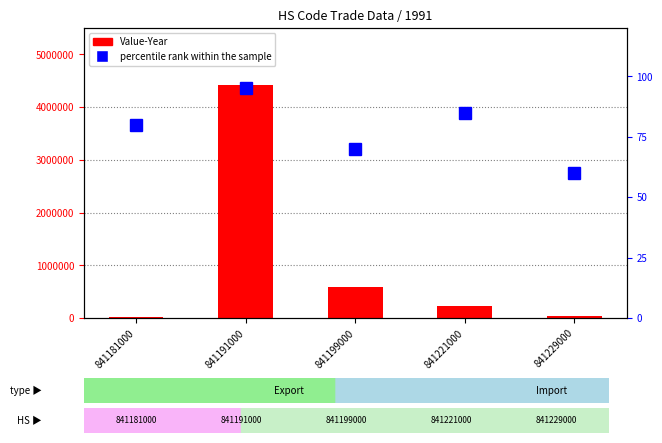

What is the value of the percentile rank within the sample bar at the 2nd from the left?

95